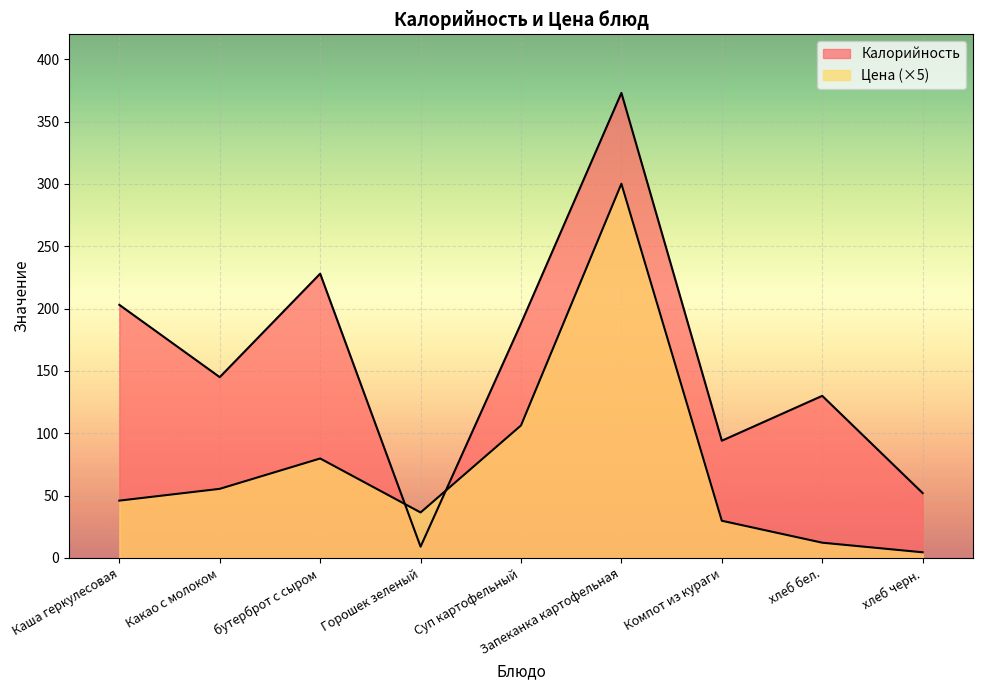

What is the label of the 4th point from the right?

Запеканка картофельная